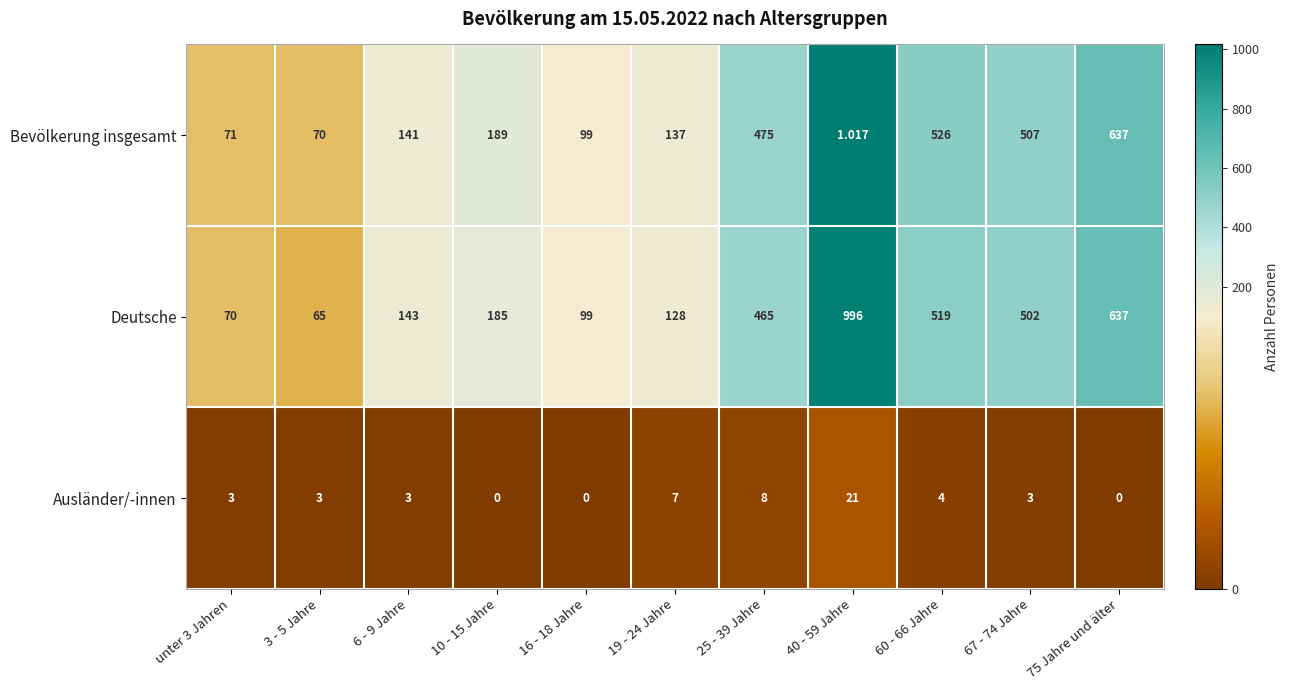

List the series in order of their overall mean, lowest first.

Ausländer/-innen, Bevölkerung insgesamt, Deutsche